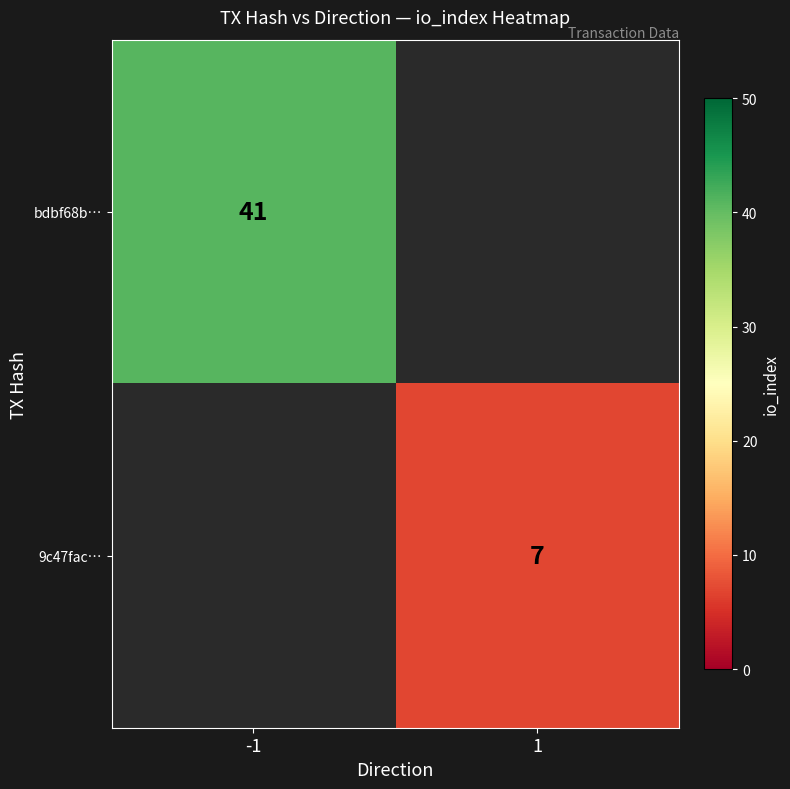

True or false: bdbf68b… has a value of 41 at -1.

True